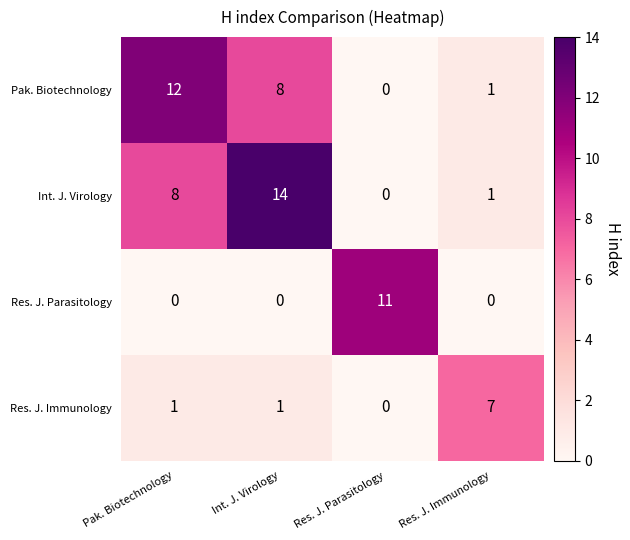

What is the difference between the maximum and second lowest values in the Res. J. Parasitology series?

11